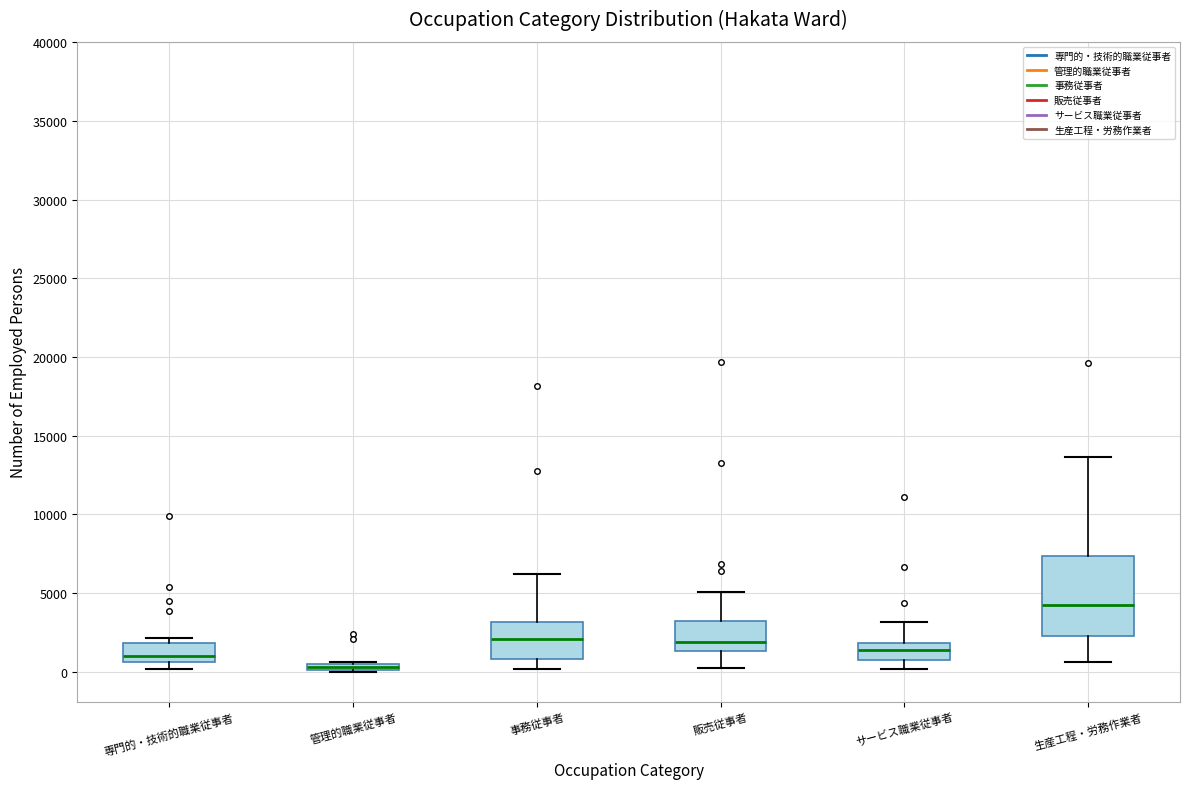

Which box's median line is the highest?

生産工程・労務作業者